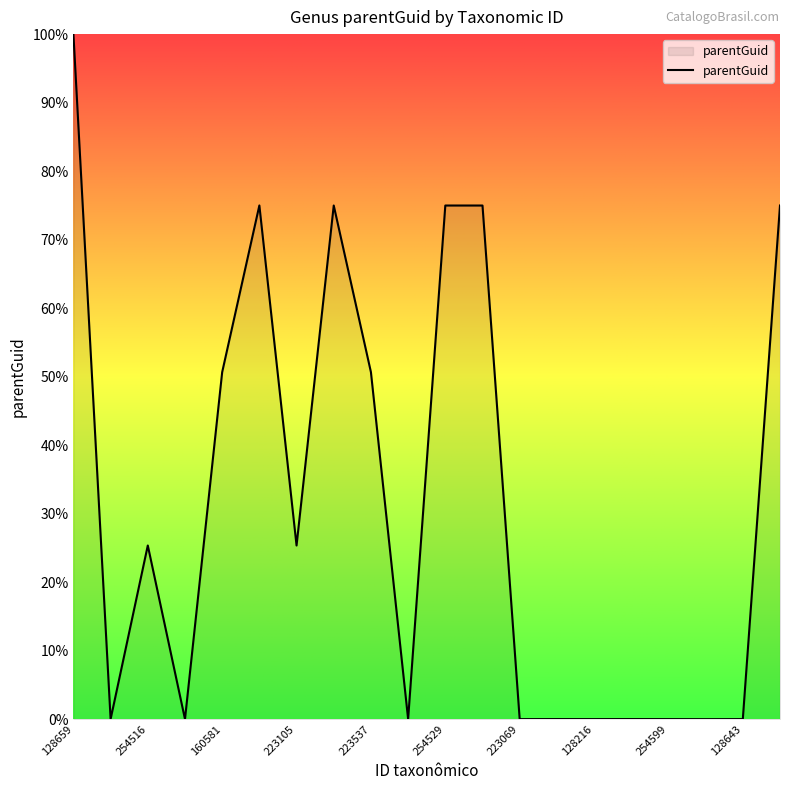

What is the difference between the maximum and minimum values?

100.0